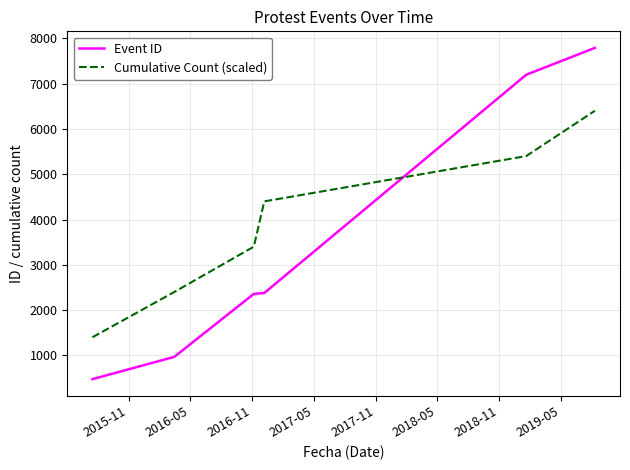

After their last crossing, which series has the higher values: Cumulative Count (scaled) or Event ID?

Event ID